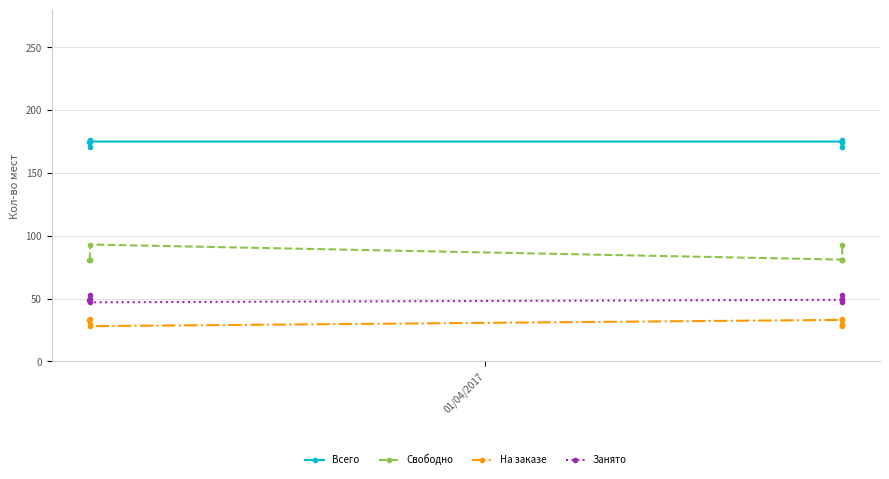

How many values in the Всего series are below 175?

2